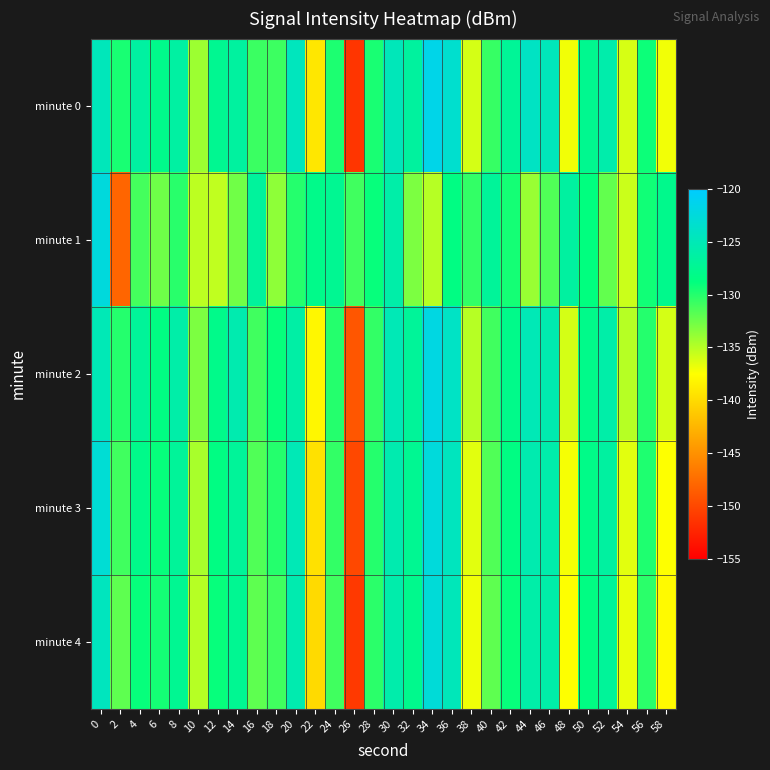

Reading left to right, list all the values displayed in this chart.

minute 0: 0=-124.8	2=-129.6	4=-126.4	6=-128.0	8=-126.4	10=-134.1	12=-127.5	14=-126.6	16=-130.8	18=-130.8	20=-124.6	22=-139.1	24=-129.8	26=-151.3	28=-129.6	30=-124.8	32=-126.7	34=-121.6	36=-123.4	38=-136.0	40=-130.6	42=-127.1	44=-124.2	46=-124.8	48=-137.0	50=-127.7	52=-125.8	54=-136.1	56=-129.2	58=-137.1
minute 1: 0=-122.4	2=-148.0	4=-131.1	6=-132.6	8=-130.2	10=-135.2	12=-135.3	14=-132.6	16=-126.8	18=-133.6	20=-130.0	22=-128.0	24=-127.5	26=-131.0	28=-129.0	30=-126.0	32=-133.0	34=-135.0	36=-128.5	38=-130.5	40=-127.0	42=-129.5	44=-134.0	46=-131.5	48=-126.5	50=-128.8	52=-132.1	54=-135.7	56=-129.3	58=-127.9
minute 2: 0=-125.0	2=-130.0	4=-127.0	6=-128.5	8=-126.0	10=-133.0	12=-128.0	14=-125.5	16=-131.0	18=-129.0	20=-126.2	22=-138.0	24=-130.0	26=-149.0	28=-130.5	30=-125.0	32=-127.0	34=-122.0	36=-124.0	38=-135.0	40=-131.0	42=-128.0	44=-125.0	46=-125.5	48=-136.0	50=-128.0	52=-126.0	54=-135.0	56=-130.0	58=-136.0
minute 3: 0=-123.0	2=-131.0	4=-128.0	6=-129.0	8=-127.0	10=-134.5	12=-128.5	14=-127.0	16=-131.5	18=-130.0	20=-125.0	22=-139.5	24=-130.5	26=-150.0	28=-130.0	30=-125.5	32=-127.5	34=-122.5	36=-124.5	38=-136.5	40=-131.5	42=-128.5	44=-125.5	46=-125.8	48=-137.2	50=-128.2	52=-126.5	54=-136.5	56=-129.8	58=-137.5
minute 4: 0=-124.5	2=-132.0	4=-129.0	6=-129.5	8=-127.5	10=-135.0	12=-129.0	14=-127.5	16=-132.0	18=-131.0	20=-125.5	22=-140.0	24=-131.0	26=-151.0	28=-130.2	30=-125.8	32=-127.8	34=-122.8	36=-124.8	38=-137.0	40=-132.0	42=-129.0	44=-126.0	46=-126.0	48=-137.5	50=-128.5	52=-127.0	54=-136.8	56=-130.2	58=-137.8